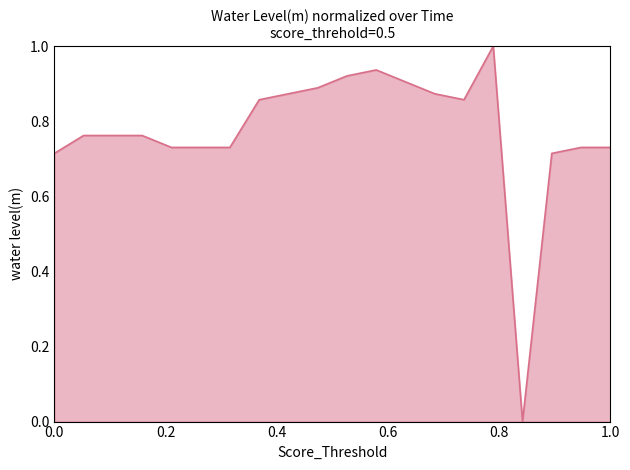

How many lines are shown in the chart?

1